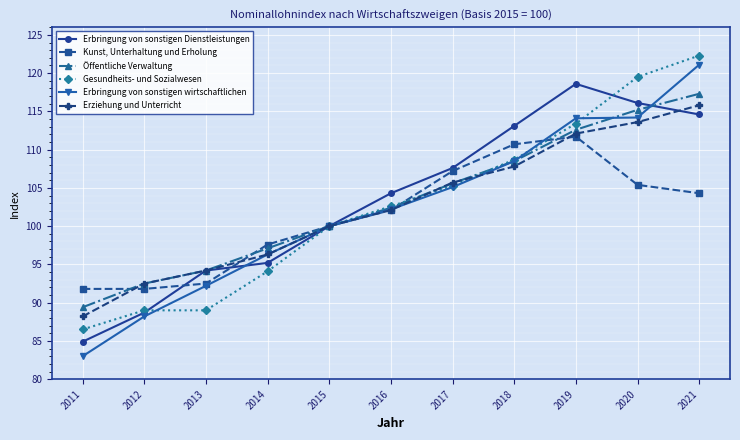

True or false: Kunst, Unterhaltung und Erholung and Öffentliche Verwaltung intersect in this chart.

True